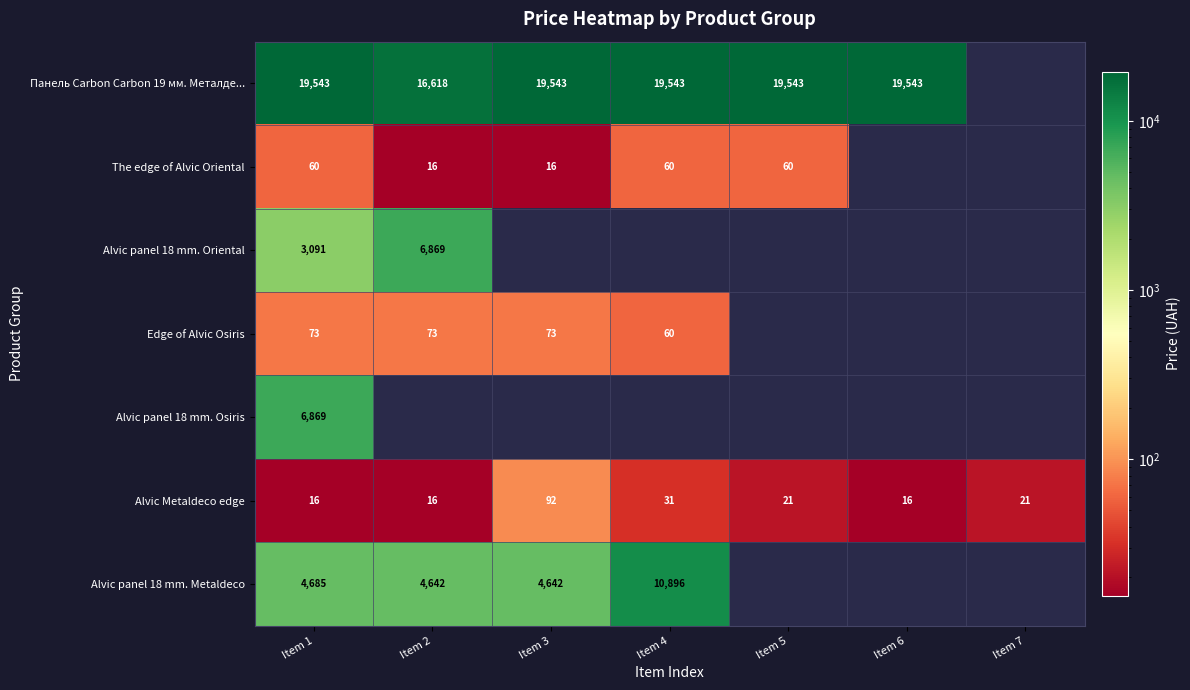

What is the spread (max minus min) of values at Item 1?

19527.0